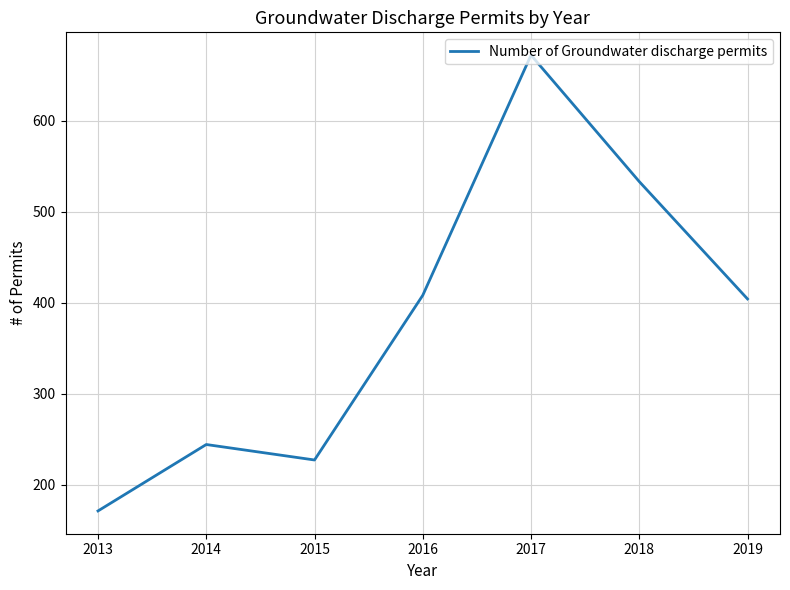

What is the difference between the second highest and minimum values?

362